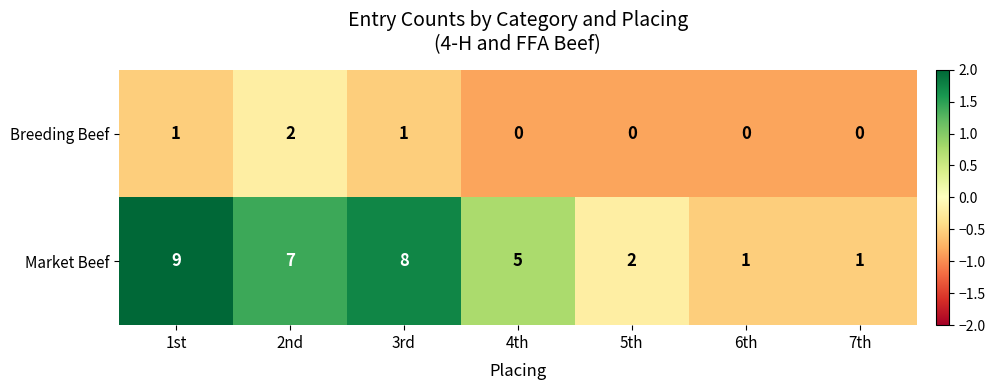

The Market Beef series shows 1 at 6th. True or false?

True